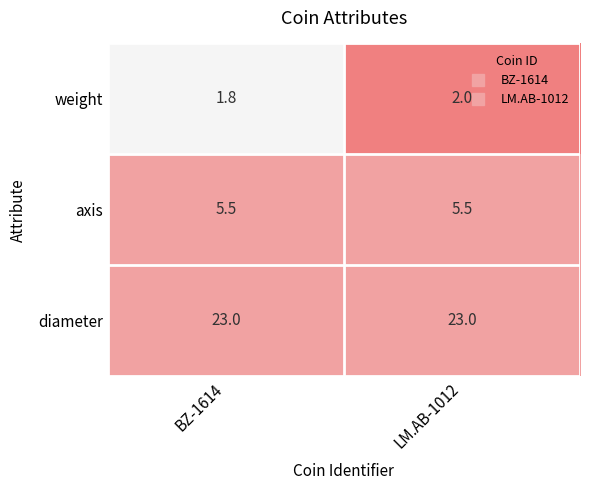

Which series has the largest total across all categories?

diameter